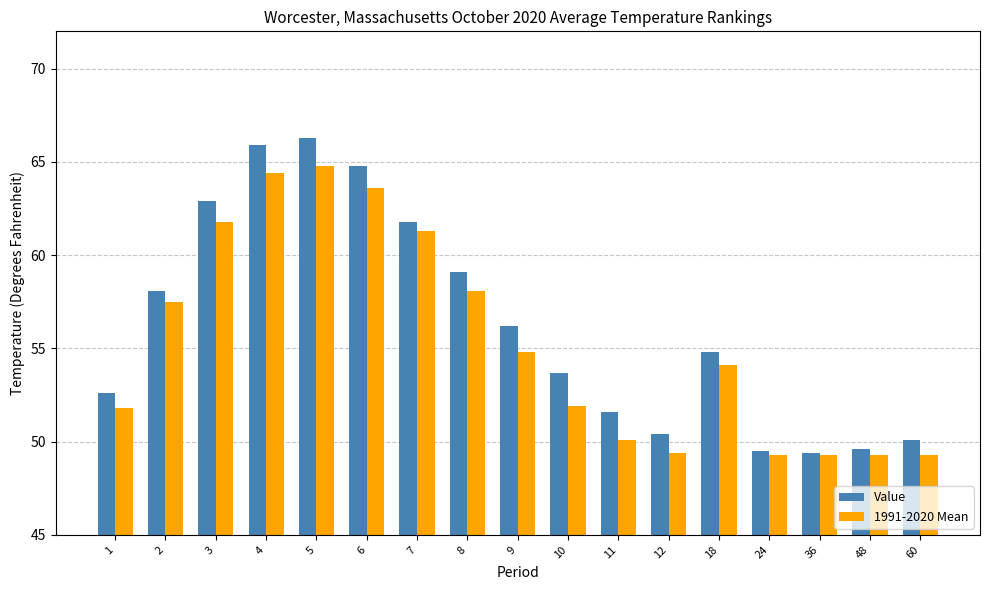

How many bars are there in total?

34